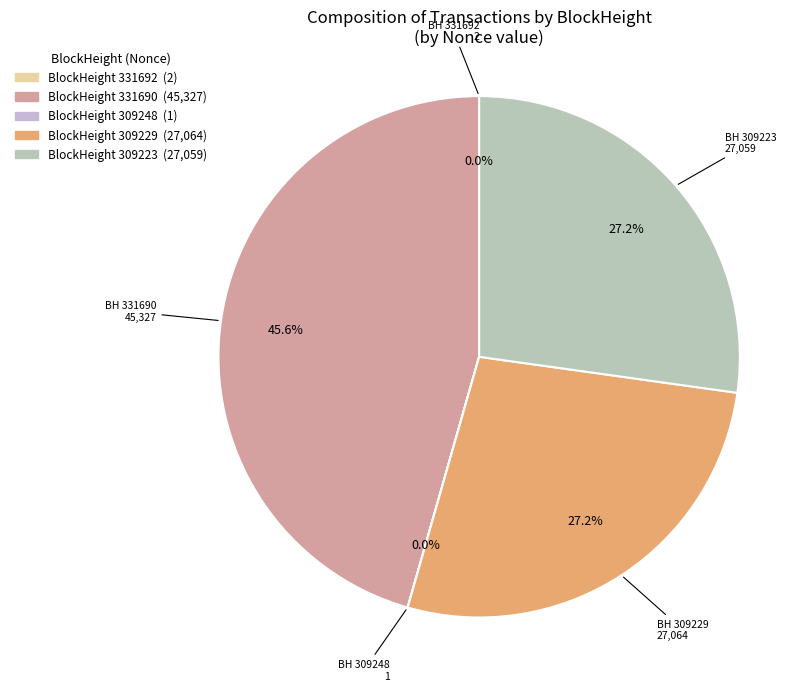

Is there a majority slice in this chart?

No